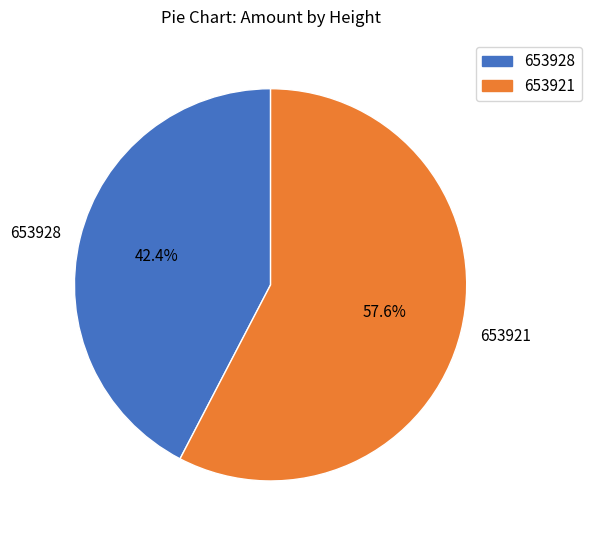

To the nearest percent, what portion does 653921 represent?

58%